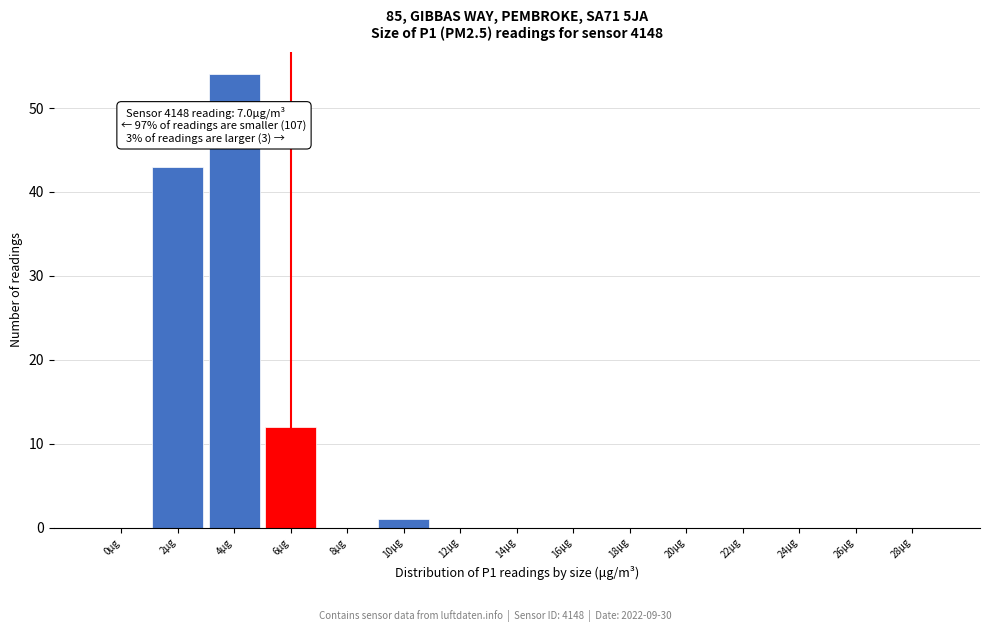

Reading left to right, extract all data points from this chart.

0μg=0	2μg=43	4μg=54	6μg=12	8μg=0	10μg=1	12μg=0	14μg=0	16μg=0	18μg=0	20μg=0	22μg=0	24μg=0	26μg=0	28μg=0